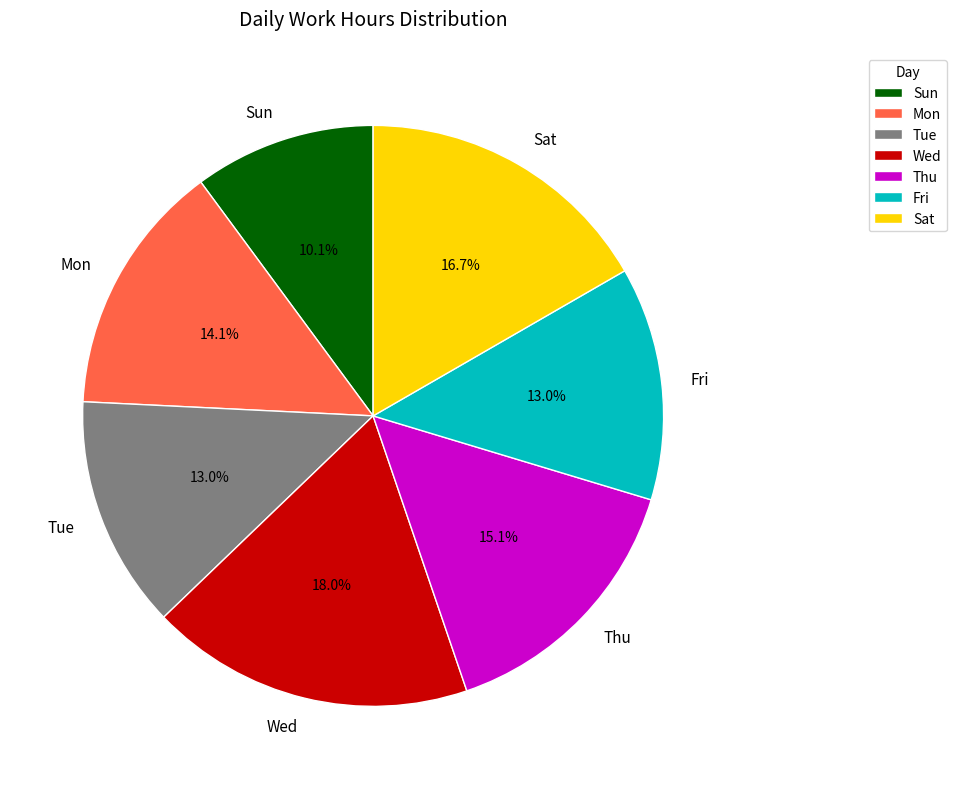

Which slice is the largest?

Wed